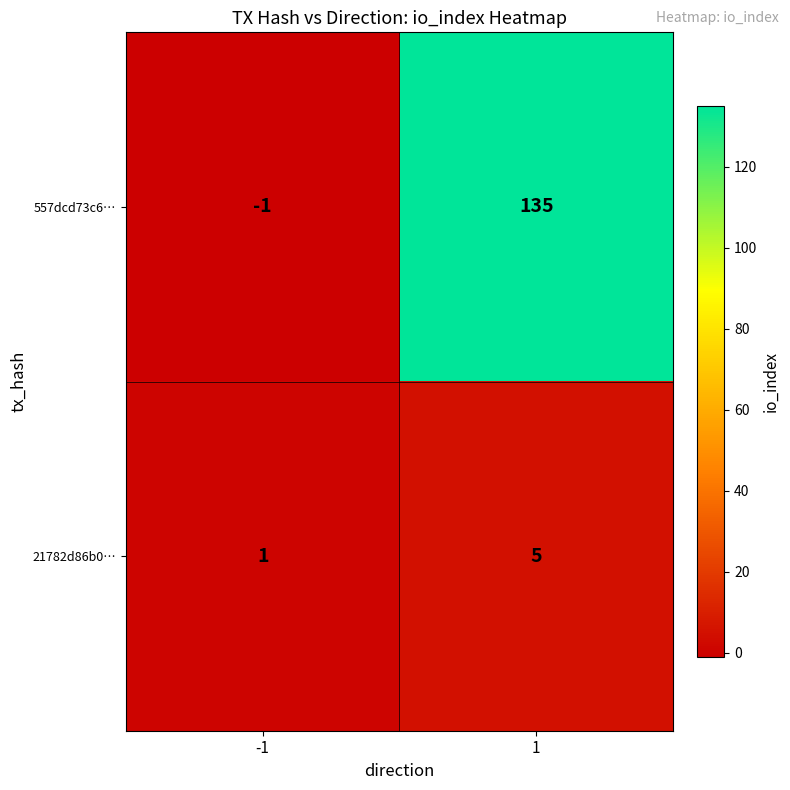

What is the difference between the maximum and minimum values in the 557dcd73c6… series?

136